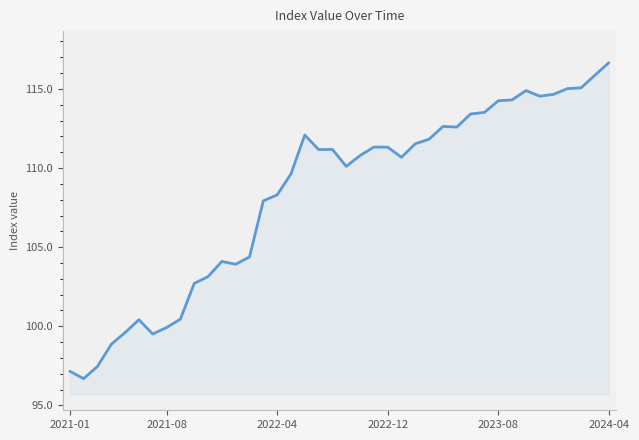

What is the difference between the maximum and minimum values?

20.0